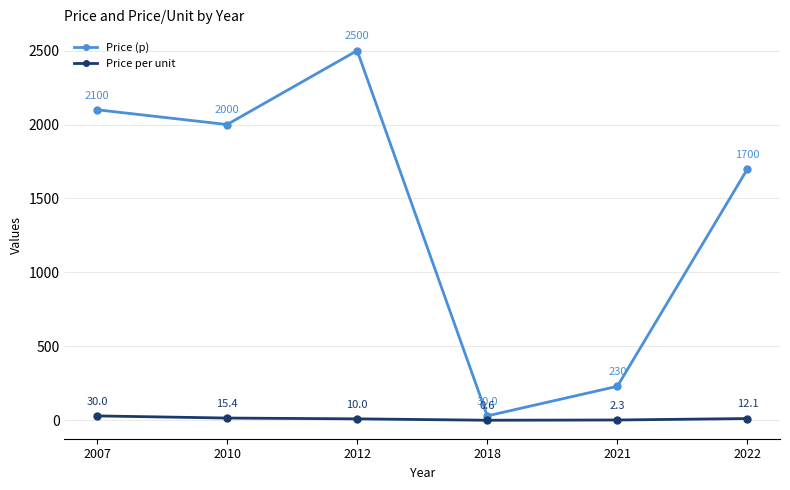

What is the approximate value of Price per unit at 2007?

30.0